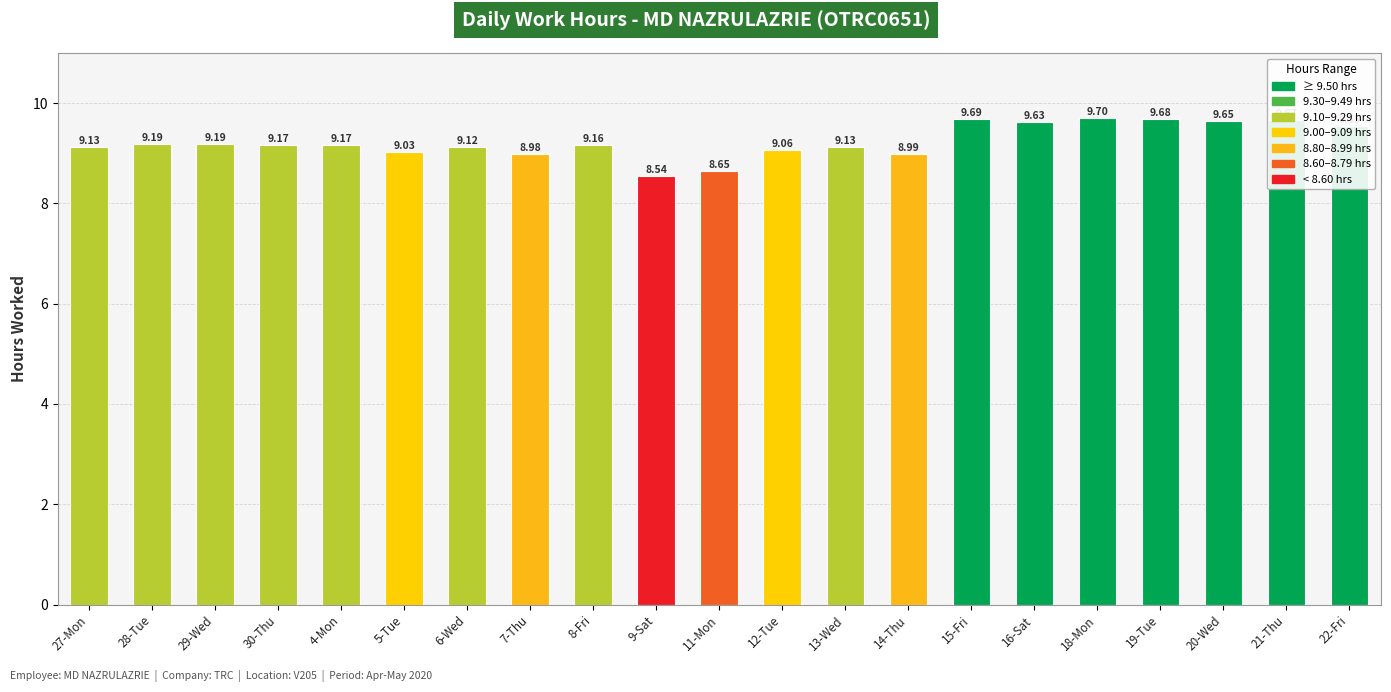

What is the value of the 5th bar from the left?

9.2